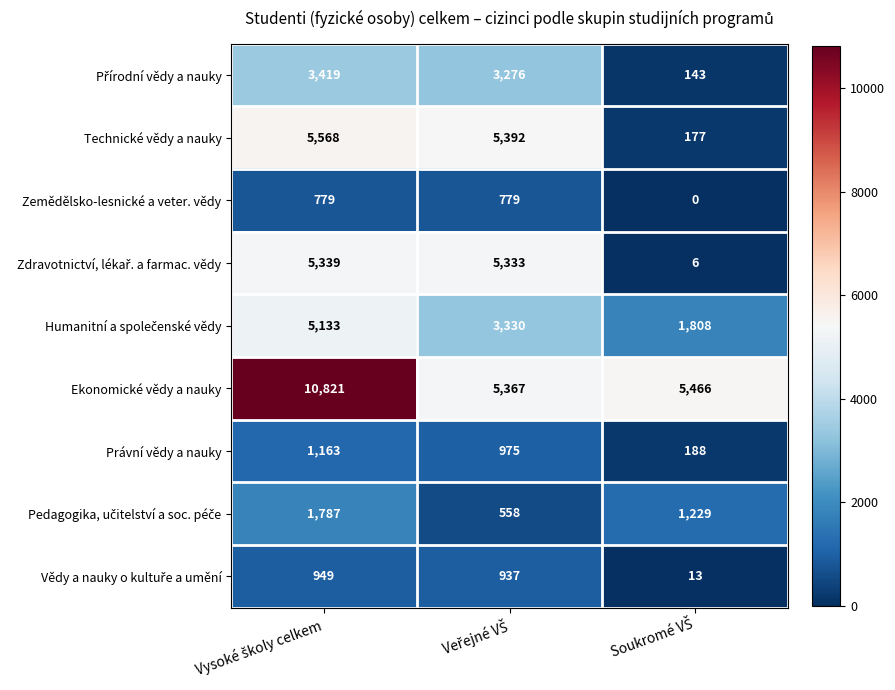

What is the average value of the Technické vědy a nauky series?

3712